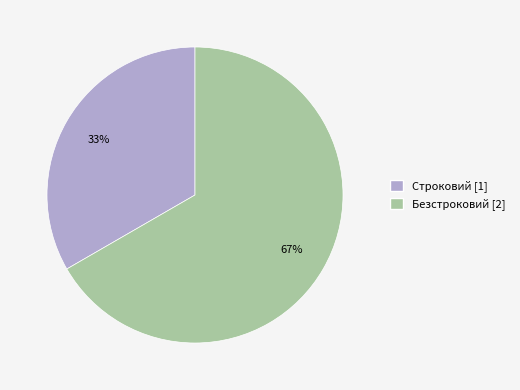

Is the sum of Строковий and Безстроковий greater than half?

Yes